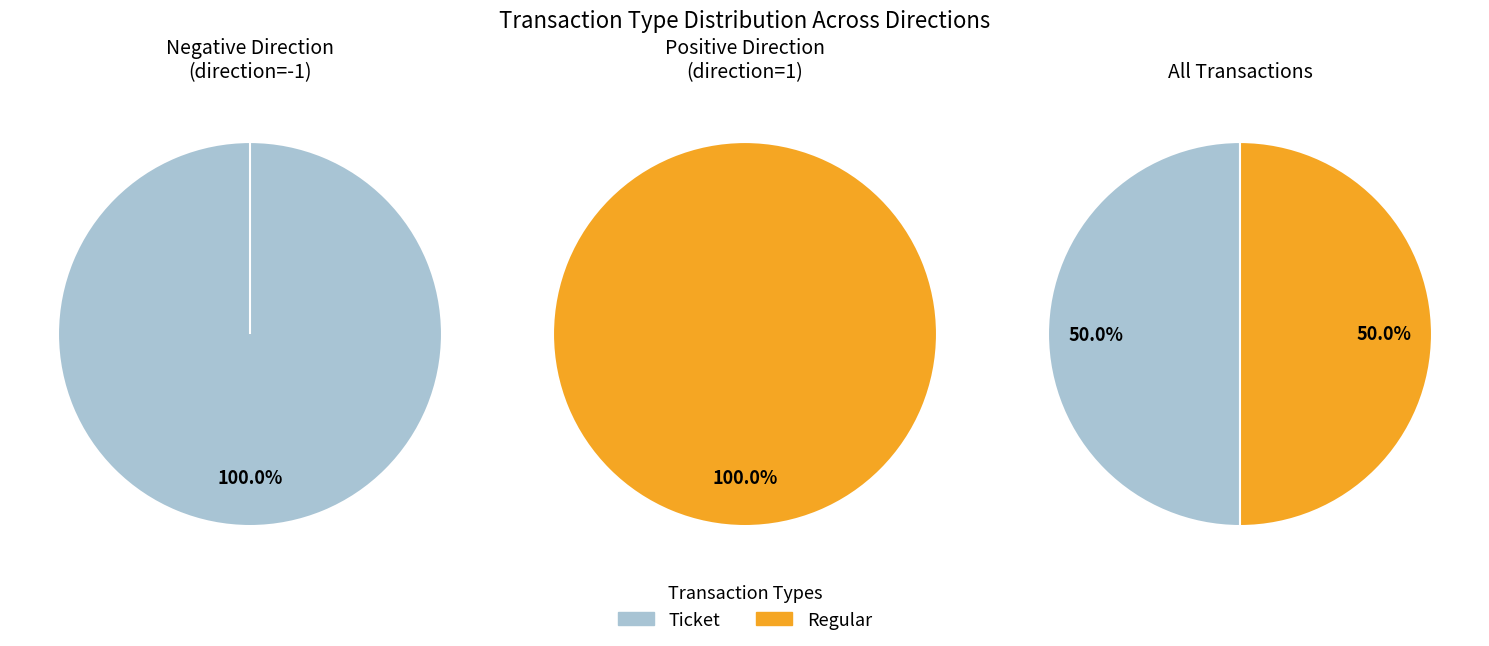

What is the total percentage of Regular and Ticket?

100.0%